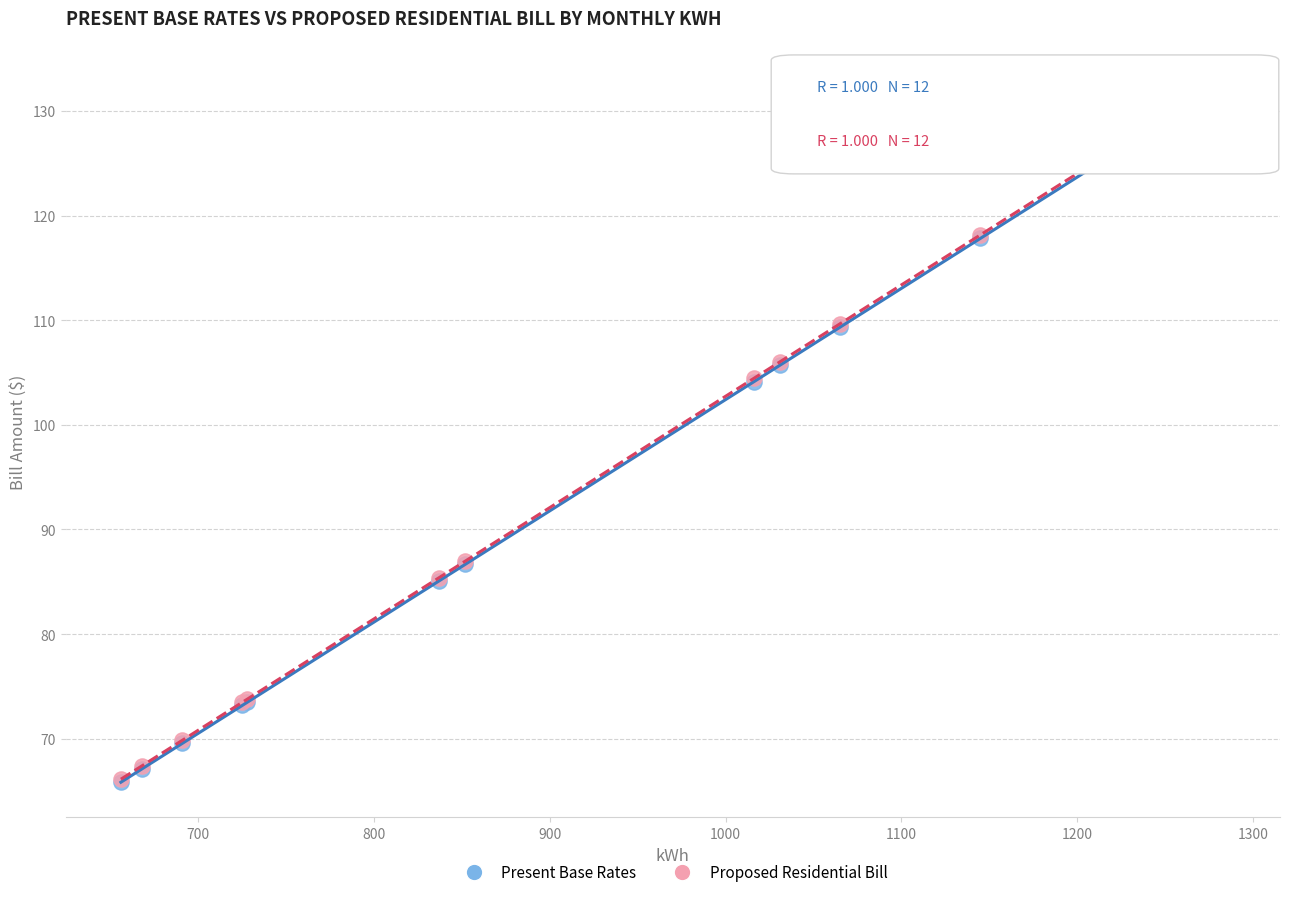

What are all the series names shown in the legend?

Present Base Rates, Proposed Residential Bill